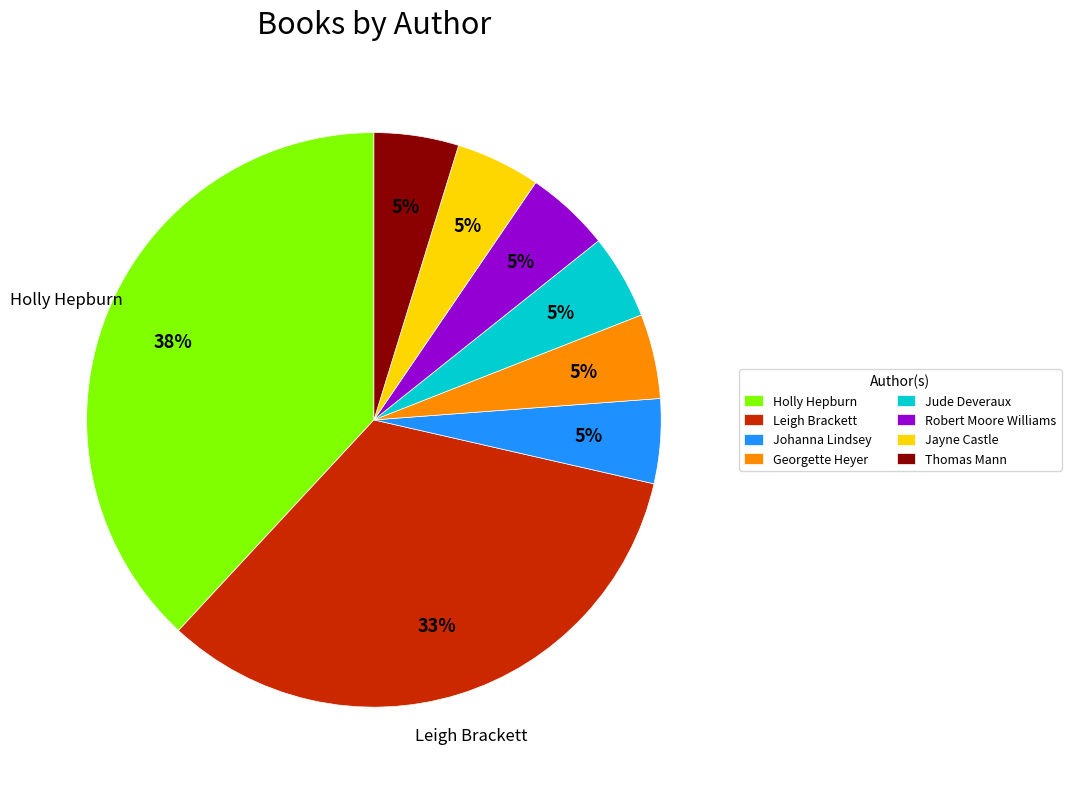

Which category has the biggest portion of the pie?

Holly Hepburn